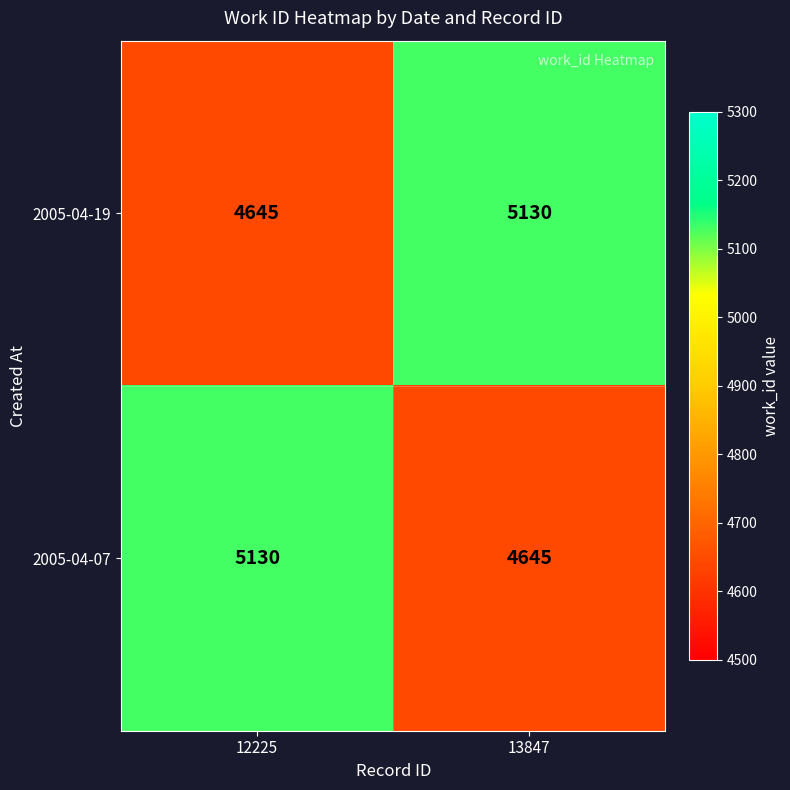

Read the 2005-04-19 value at 12225.

4645